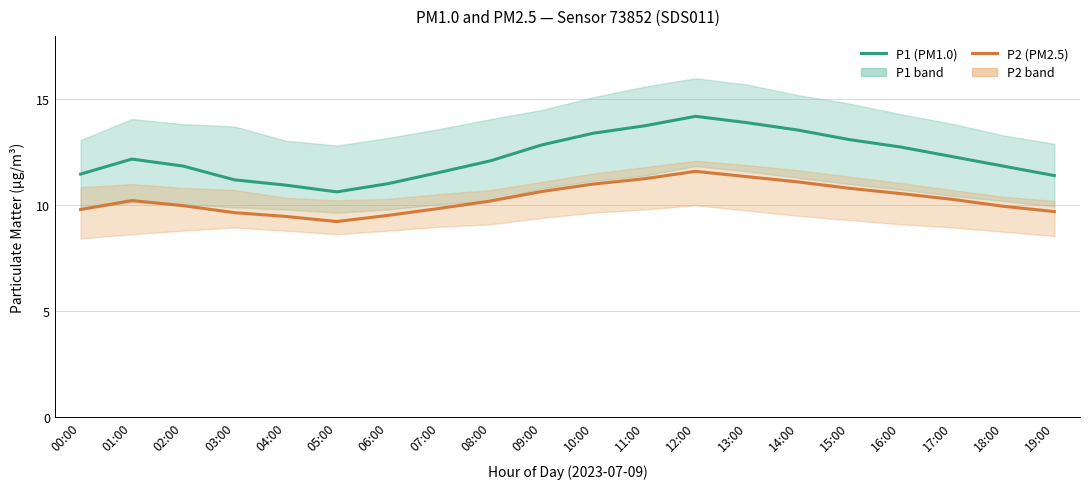

Reading right to left, what are all the values shown in this chart?

P1: 19:00=11.4	18:00=11.8	17:00=12.3	16:00=12.8	15:00=13.1	14:00=13.6	13:00=13.9	12:00=14.2	11:00=13.8	10:00=13.4	09:00=12.8	08:00=12.1	07:00=11.6	06:00=11.0	05:00=10.6	04:00=10.9	03:00=11.2	02:00=11.8	01:00=12.2	00:00=11.5
P2: 19:00=9.7	18:00=9.9	17:00=10.3	16:00=10.6	15:00=10.8	14:00=11.1	13:00=11.3	12:00=11.6	11:00=11.2	10:00=11.0	09:00=10.7	08:00=10.2	07:00=9.8	06:00=9.5	05:00=9.2	04:00=9.5	03:00=9.7	02:00=10.0	01:00=10.2	00:00=9.8